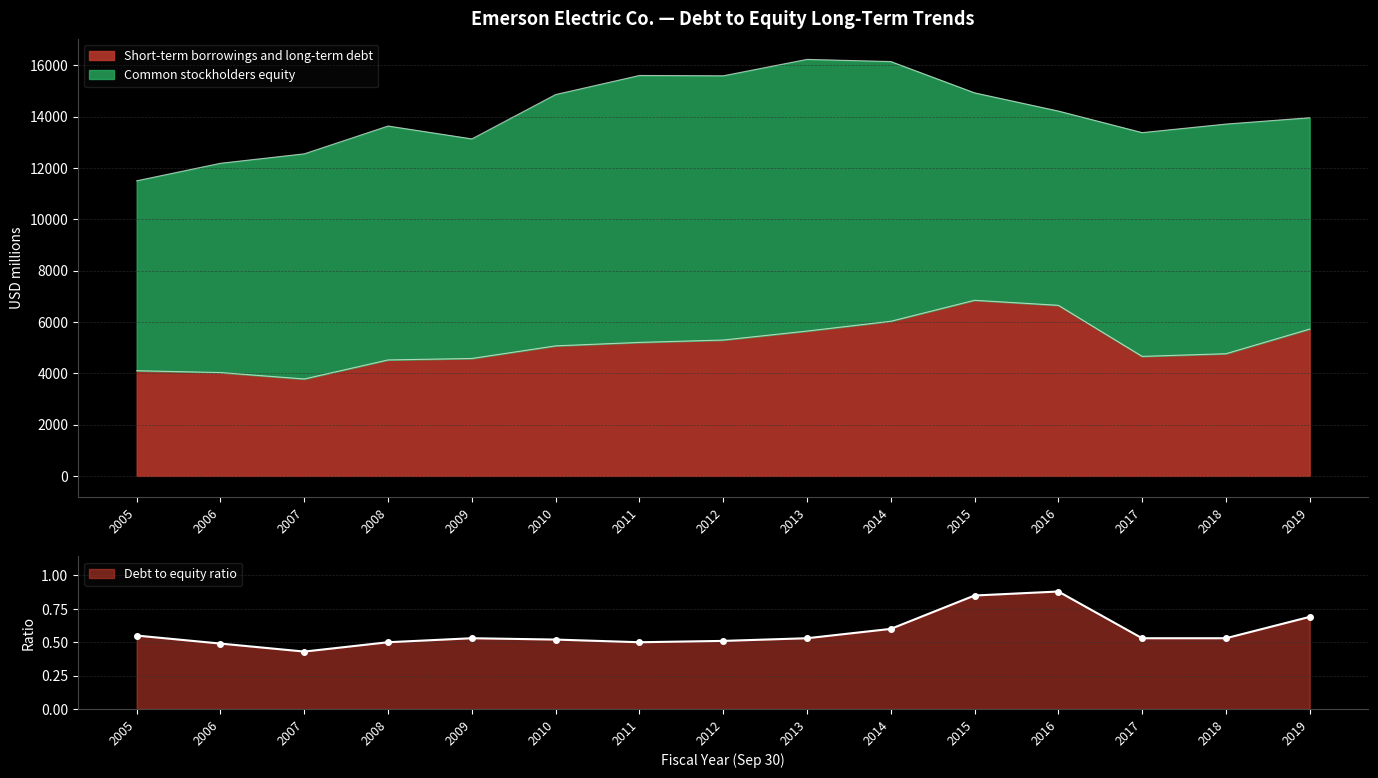

What is the maximum value for Short-term borrowings and long-term debt?

6842